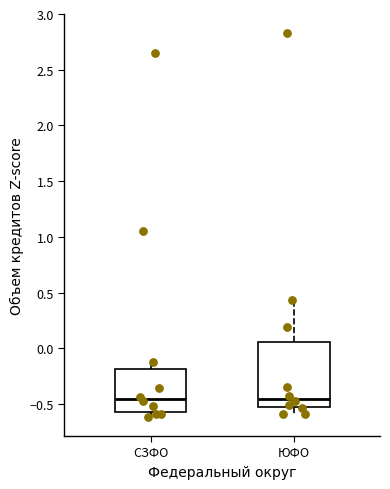

Reading left to right, read every box against the y-axis: the position of its median line, the range the box covers, and the ends of its whiskers. The values are not printed on the chart, so give them approximately, as read against the axis.

СЗФО: median -0.45, box -0.55 to -0.20, whiskers -0.60 to -0.10
ЮФО: median -0.45, box -0.55 to 0.05, whiskers -0.60 to 0.45